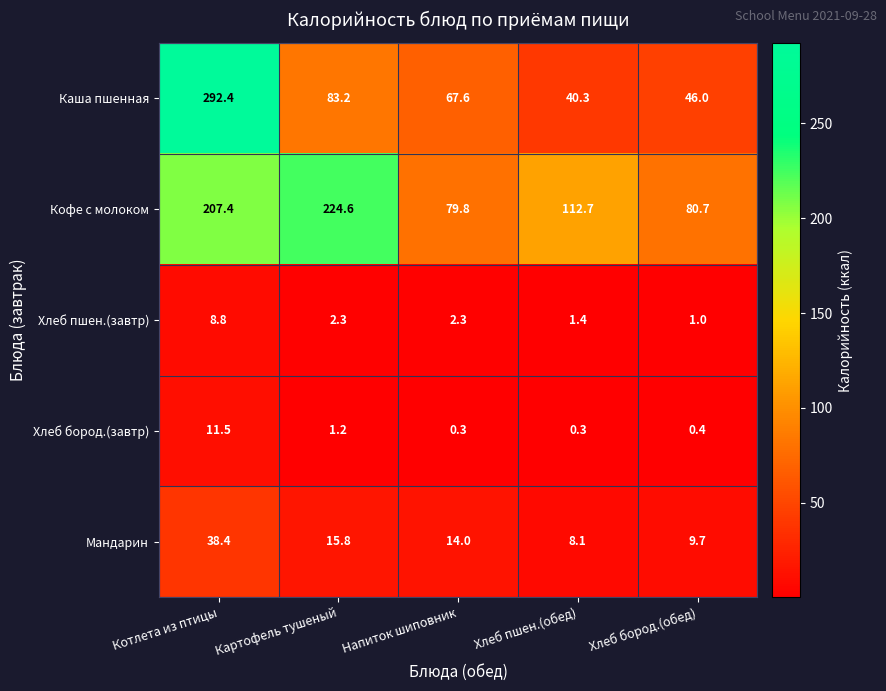

What is the total value across all series at Хлеб бород.(обед)?

137.8